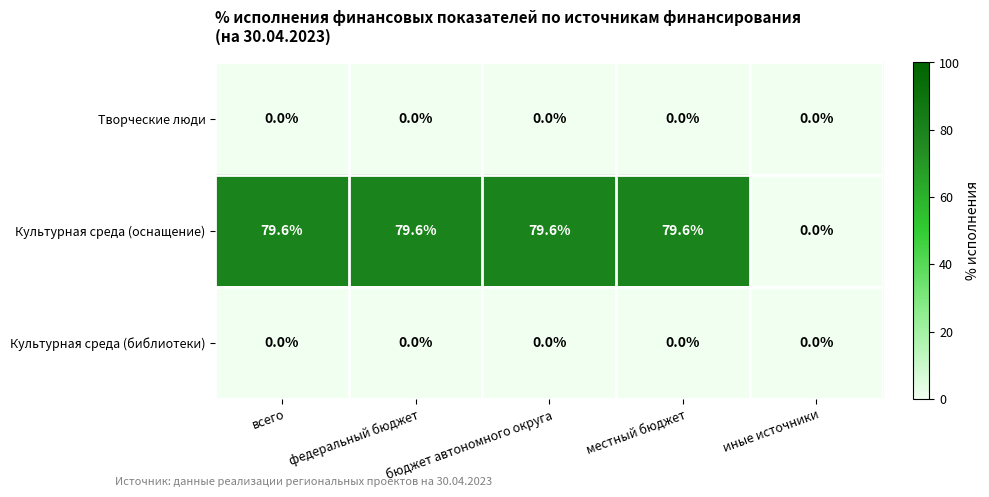

Read the Культурная среда (оснащение) value at бюджет автономного округа.

79.6